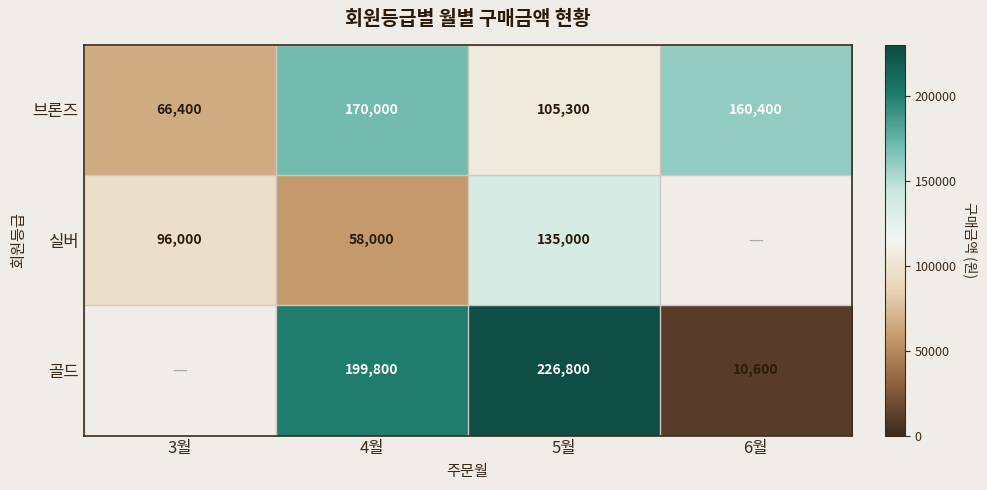

Rank the series at 5월 from lowest to highest value.

브론즈, 실버, 골드